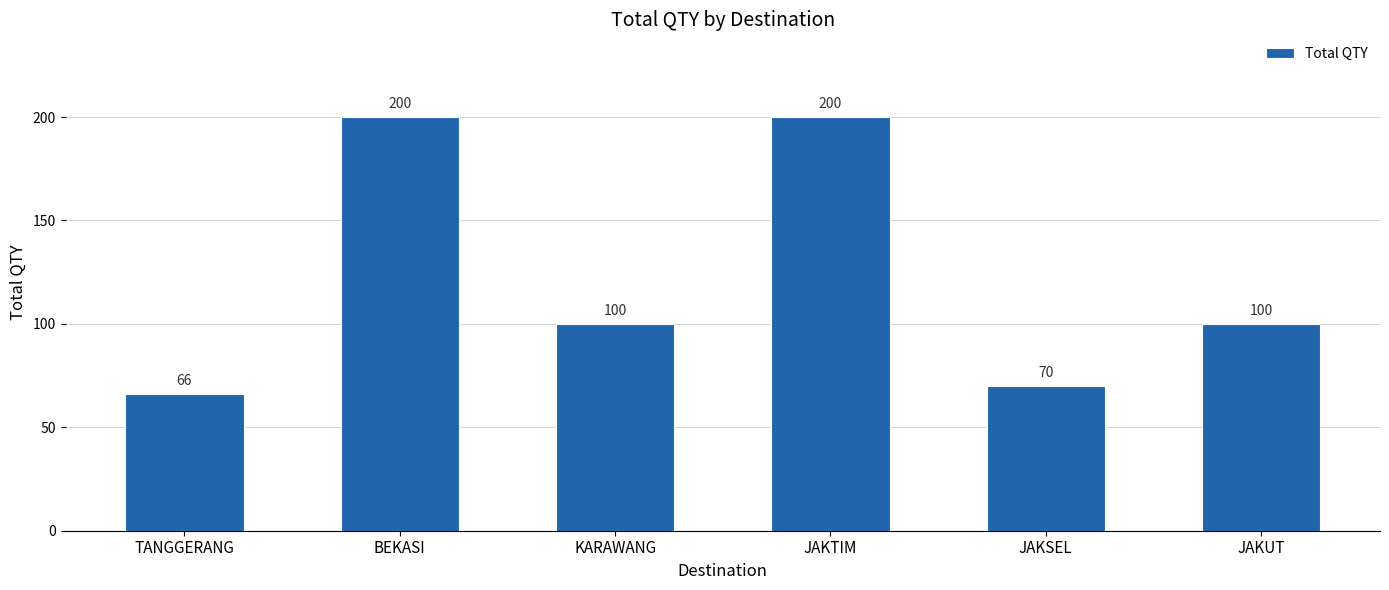

What is the label of the 1st bar from the right?

JAKUT